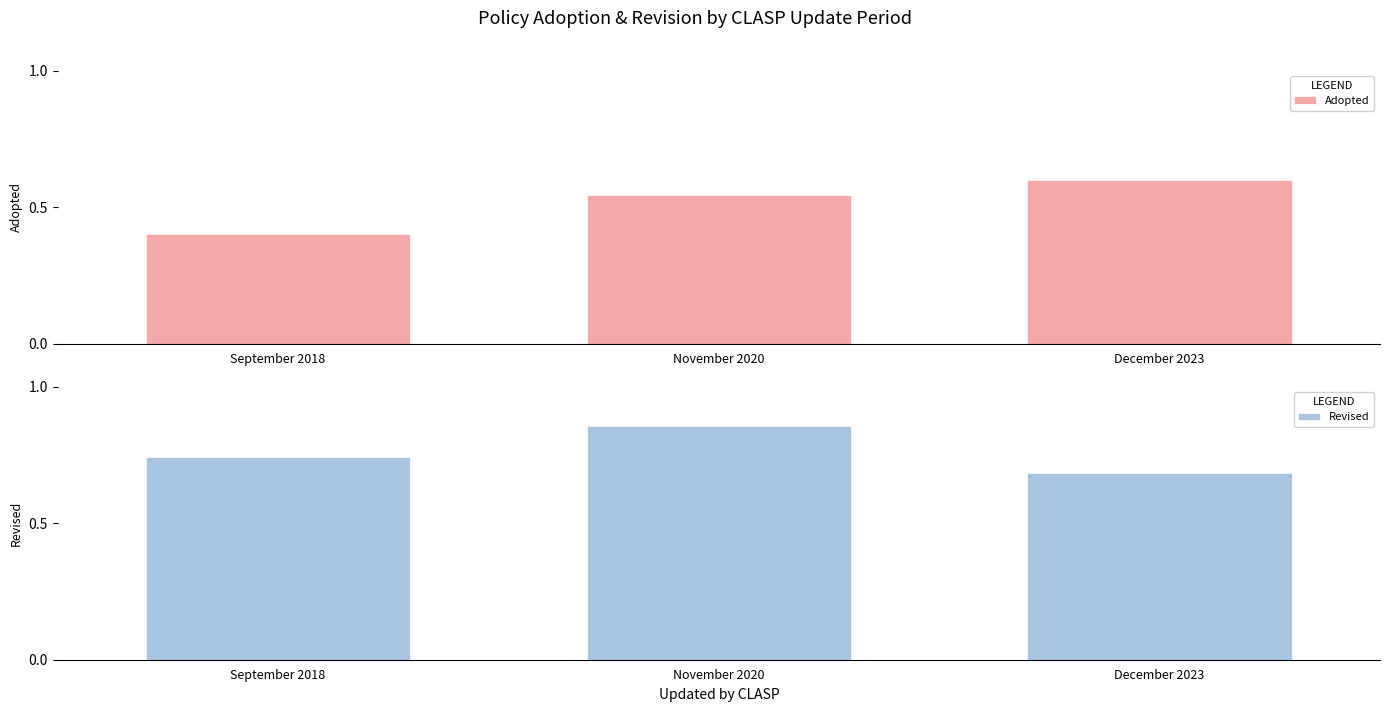

What is the label of the 3rd bar from the right?

September 2018